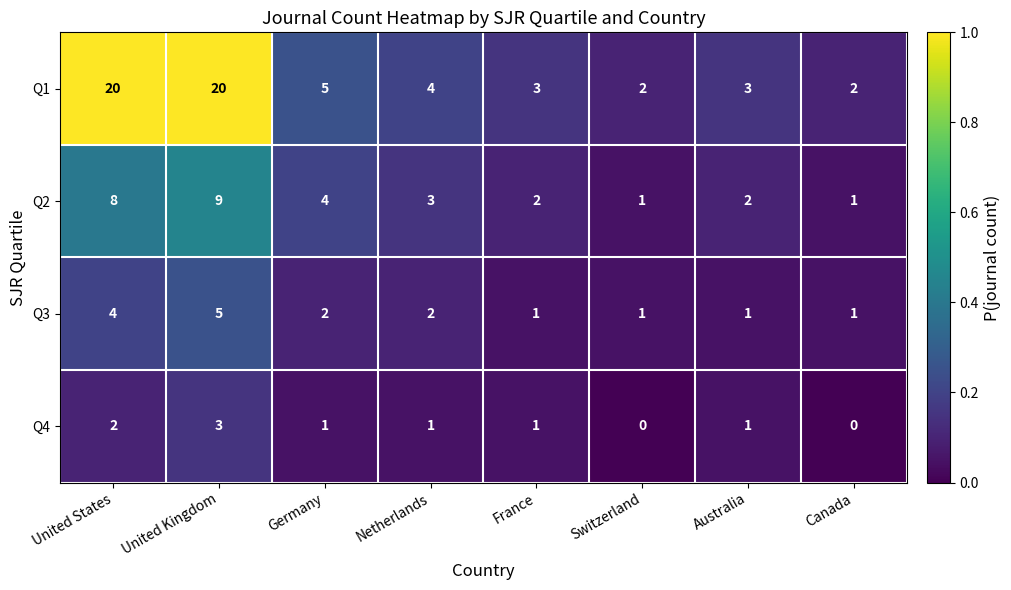

How many categories are shown in the chart?

8